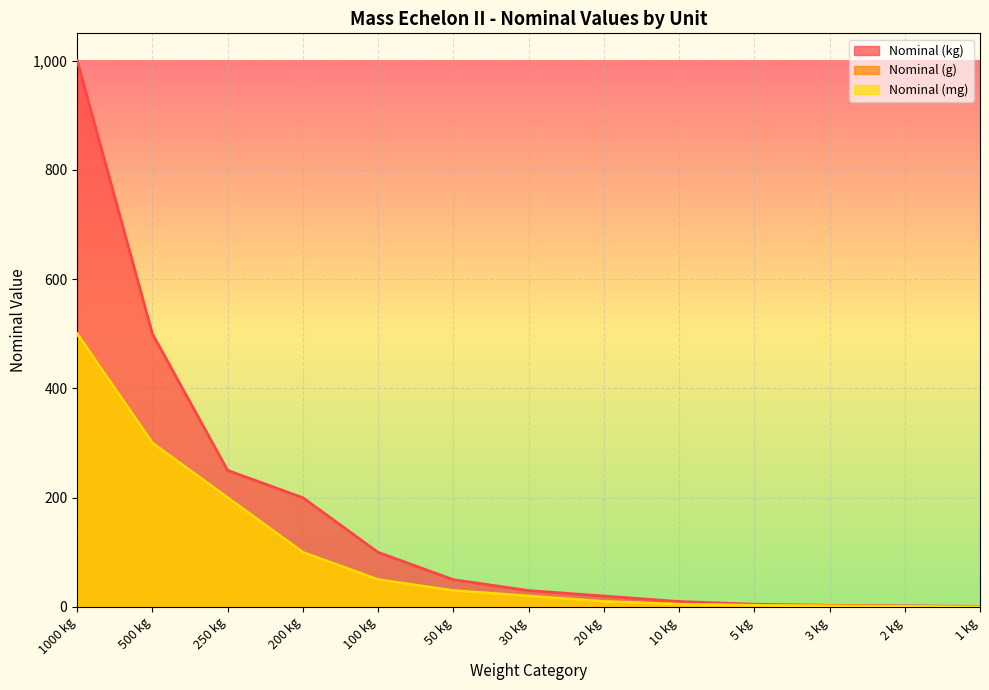

True or false: Nominal (mg) and Nominal (g) cross at least once.

False